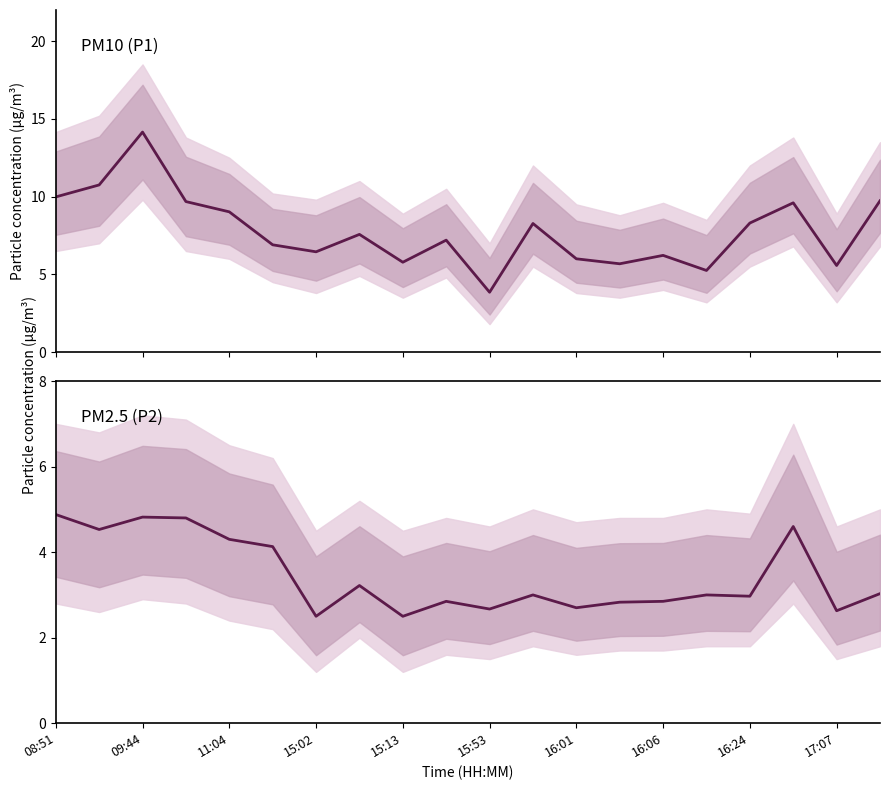

What is the highest value of the P2 series?

4.9